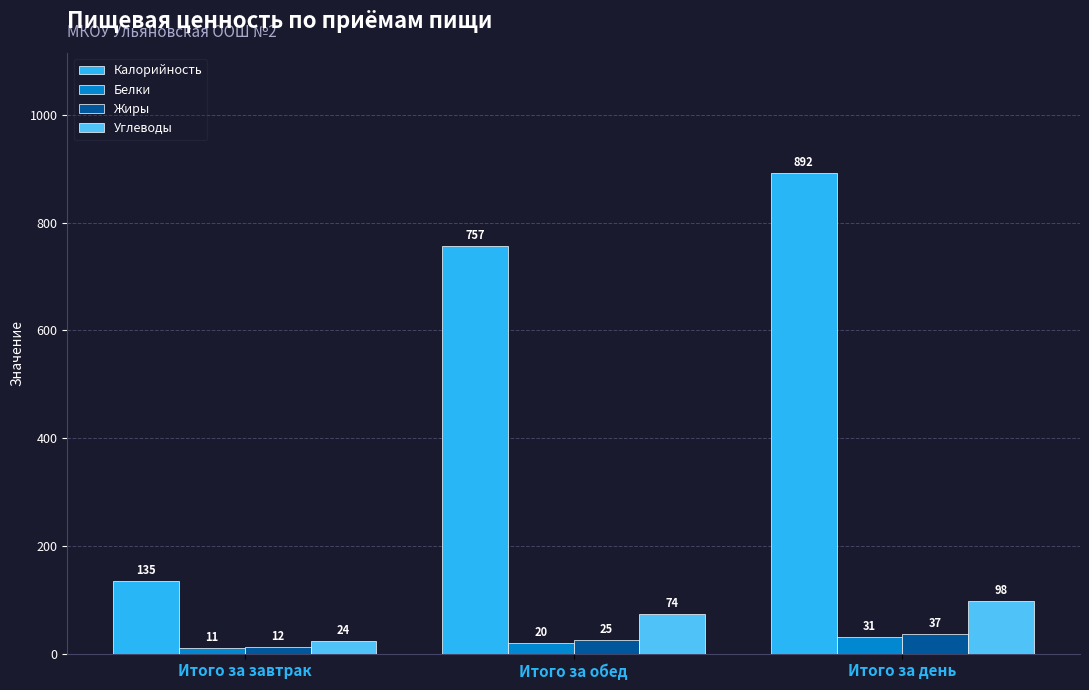

Read the Жиры value at Итого за день.

37